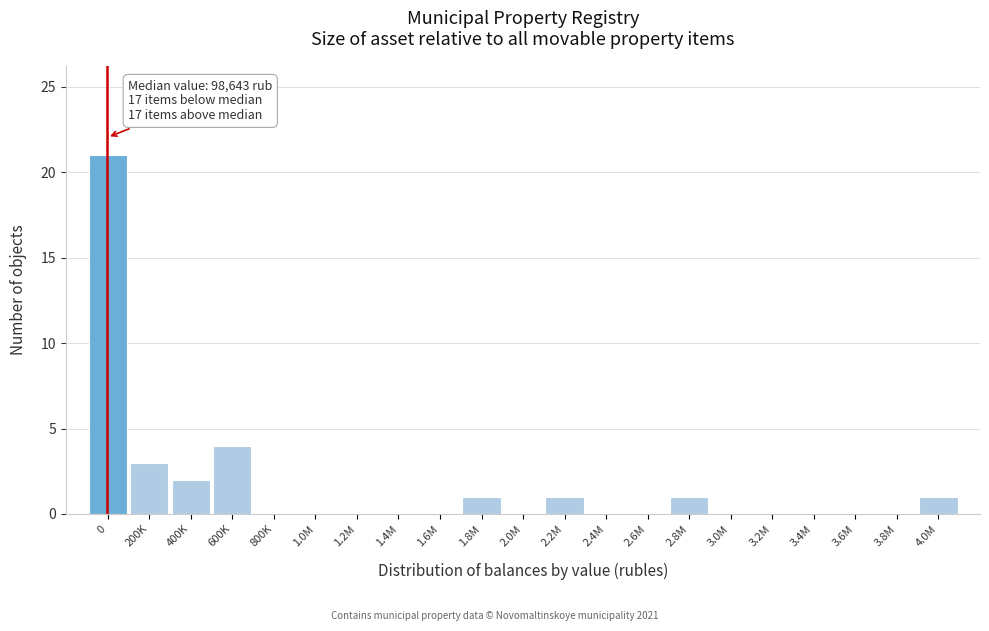

Reading left to right, extract all data points from this chart.

0=21	200K=3	400K=2	600K=4	800K=0	1.0M=0	1.2M=0	1.4M=0	1.6M=0	1.8M=1	2.0M=0	2.2M=1	2.4M=0	2.6M=0	2.8M=1	3.0M=0	3.2M=0	3.4M=0	3.6M=0	3.8M=0	4.0M=1